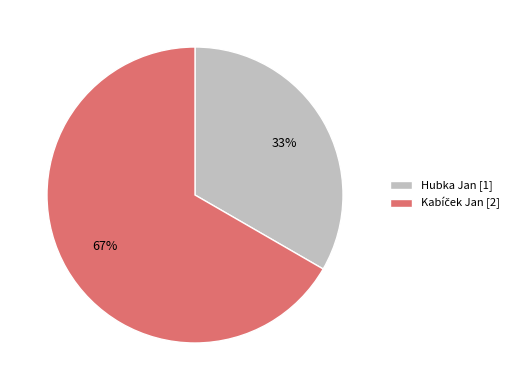

What is the smallest slice in the pie chart?

Hubka Jan